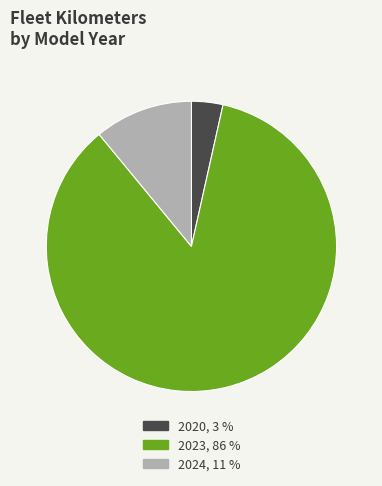

Is there a majority slice in this chart?

Yes